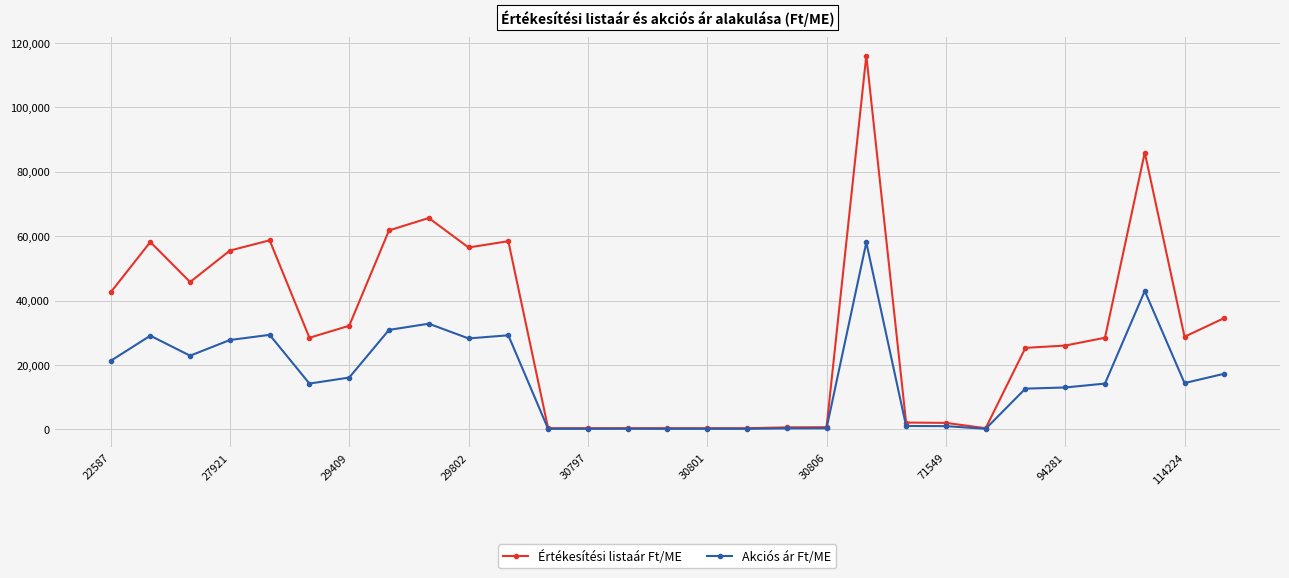

What is the greatest value displayed?

116055.0